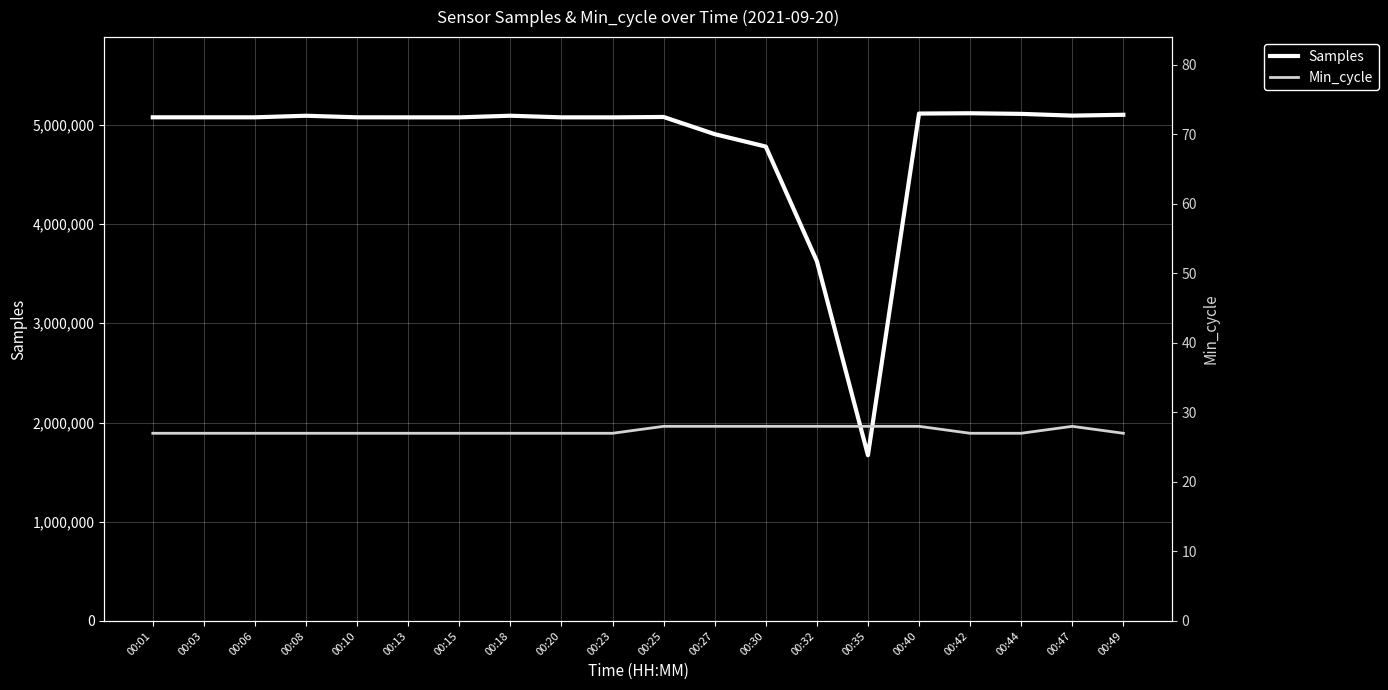

Which label corresponds to the smallest value in the chart?

00:01